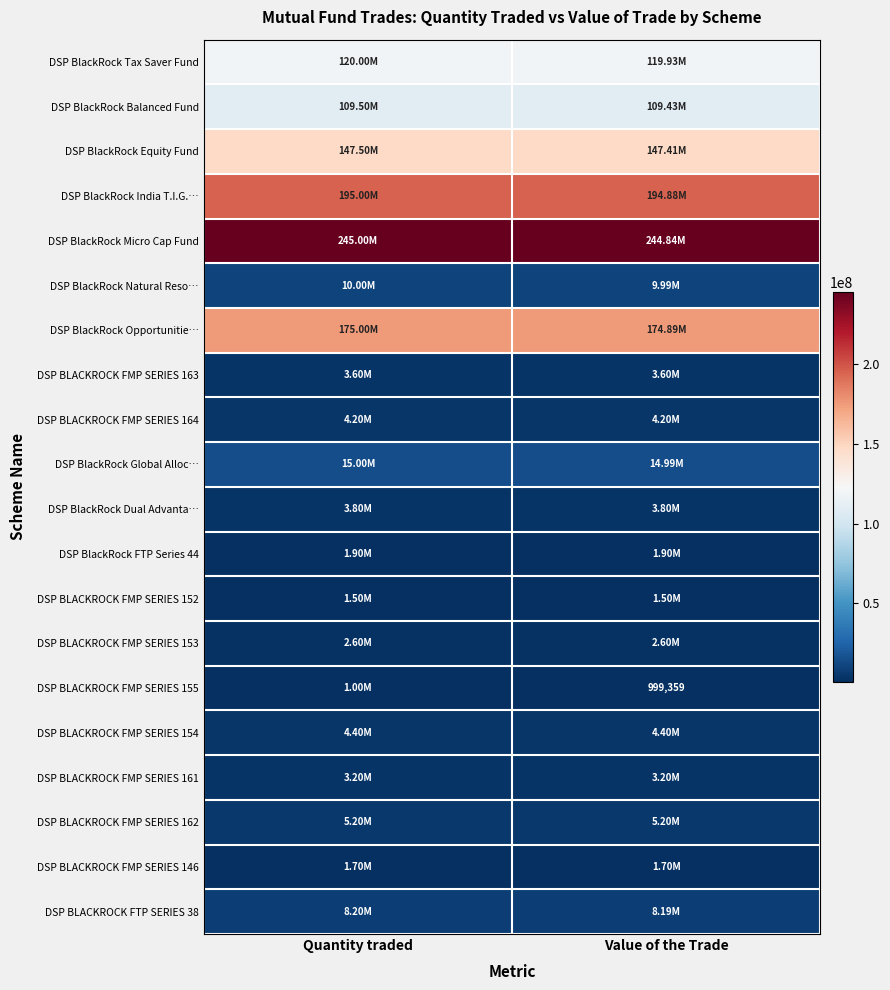

The DSP BLACKROCK FMP SERIES 155 series shows 1613886.5 at Value of the Trade. True or false?

False